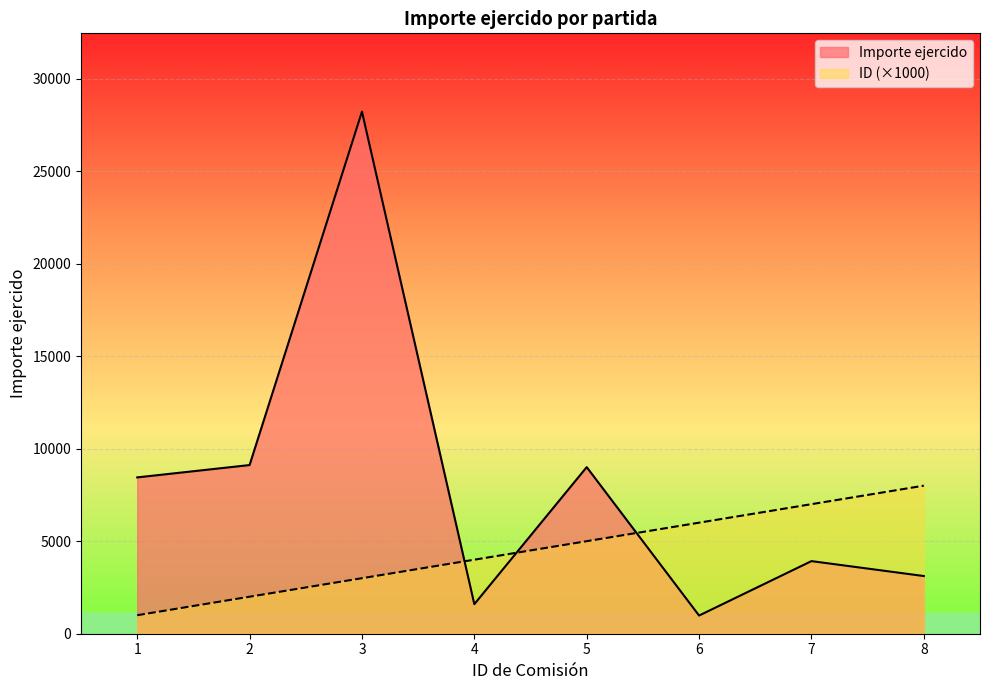

Where do Importe ejercido and ID (×1000) first cross each other?

3 and 4